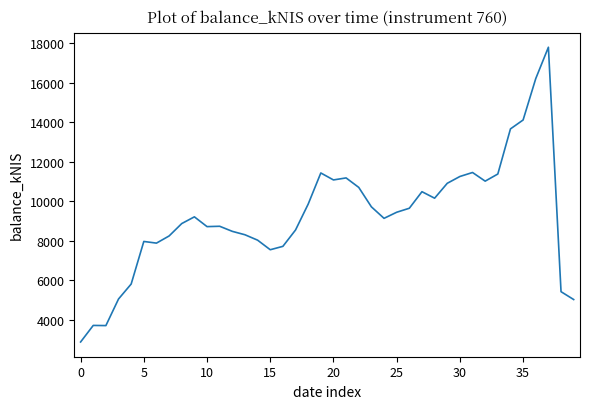

What is the smallest value displayed?

2888.9